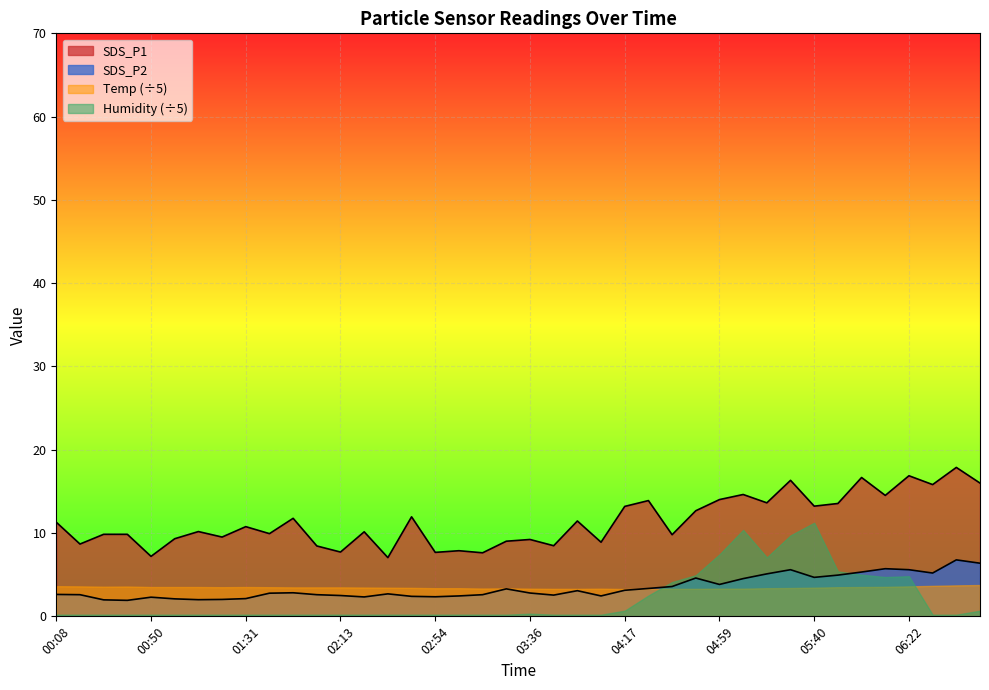

True or false: SDS_P2 and SDS_P1 cross at least once.

False